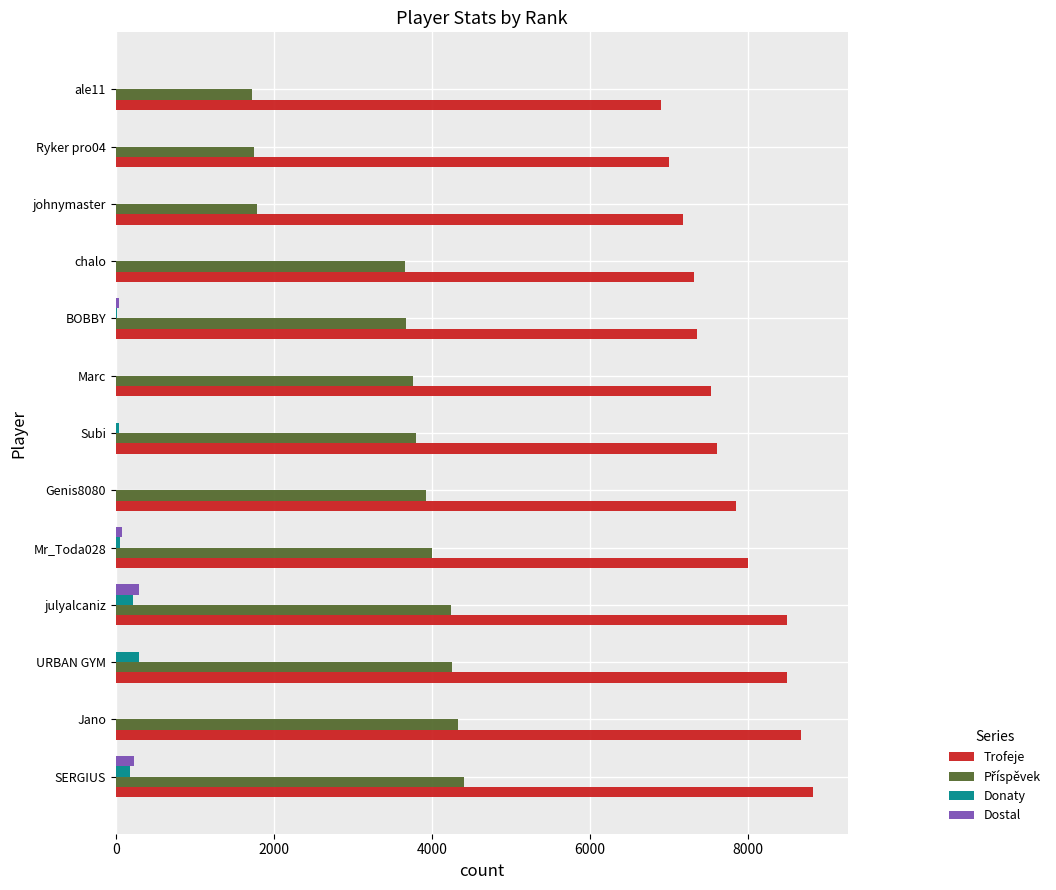

Which series has the largest total across all categories?

Trofeje